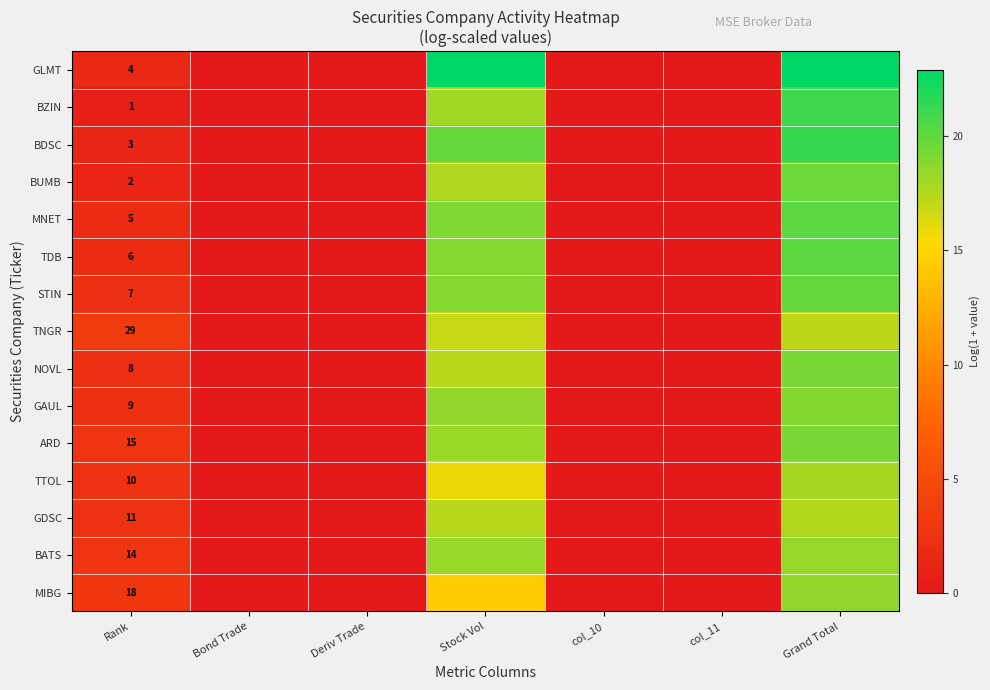

Rank the series by their maximum value, from lowest to highest.

TNGR, GDSC, TTOL, BATS, MIBG, GAUL, ARD, NOVL, BUMB, STIN, MNET, TDB, BZIN, BDSC, GLMT